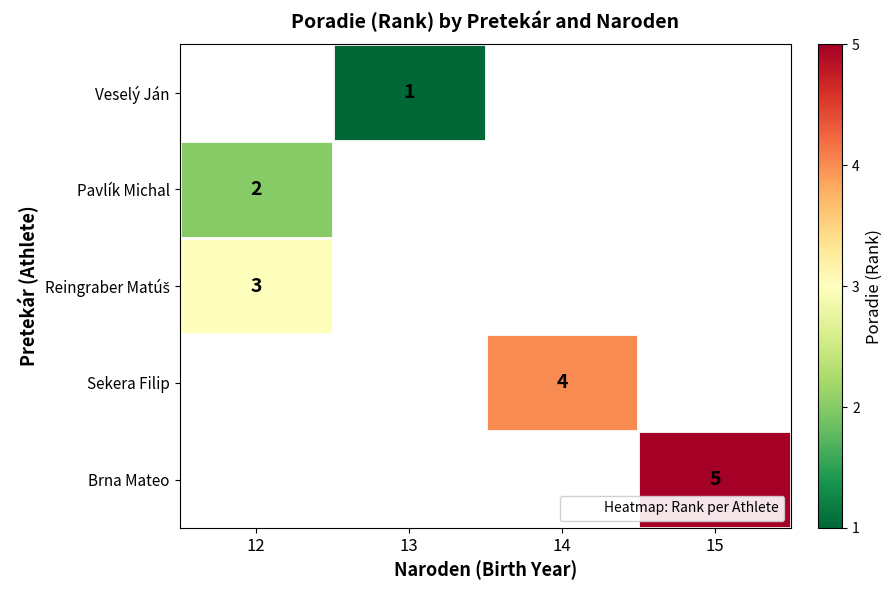

Is it true that Pavlík Michal equals 2 at 12?

True